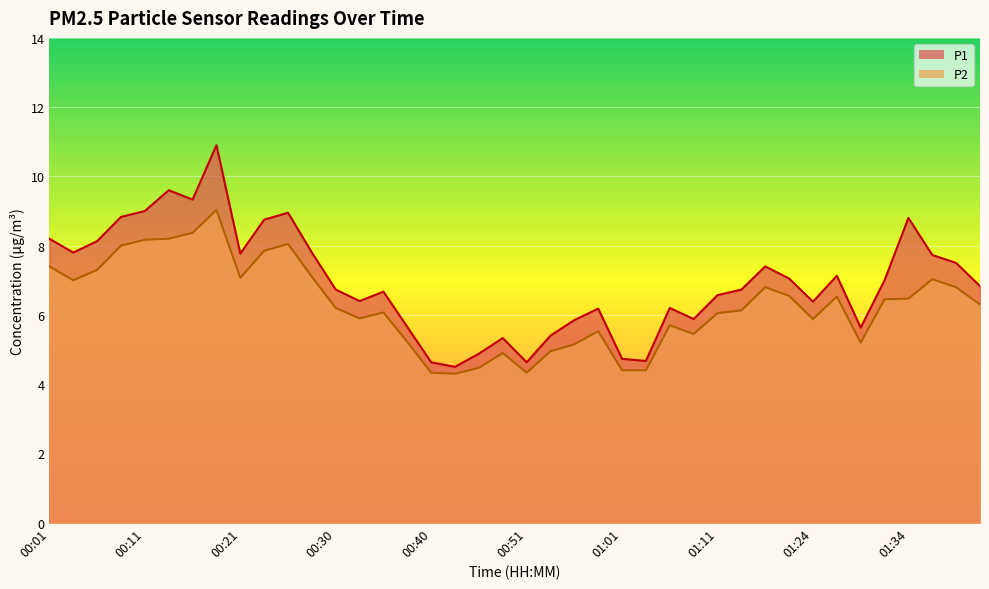

Which category has the highest value in the P2 series?

00:18